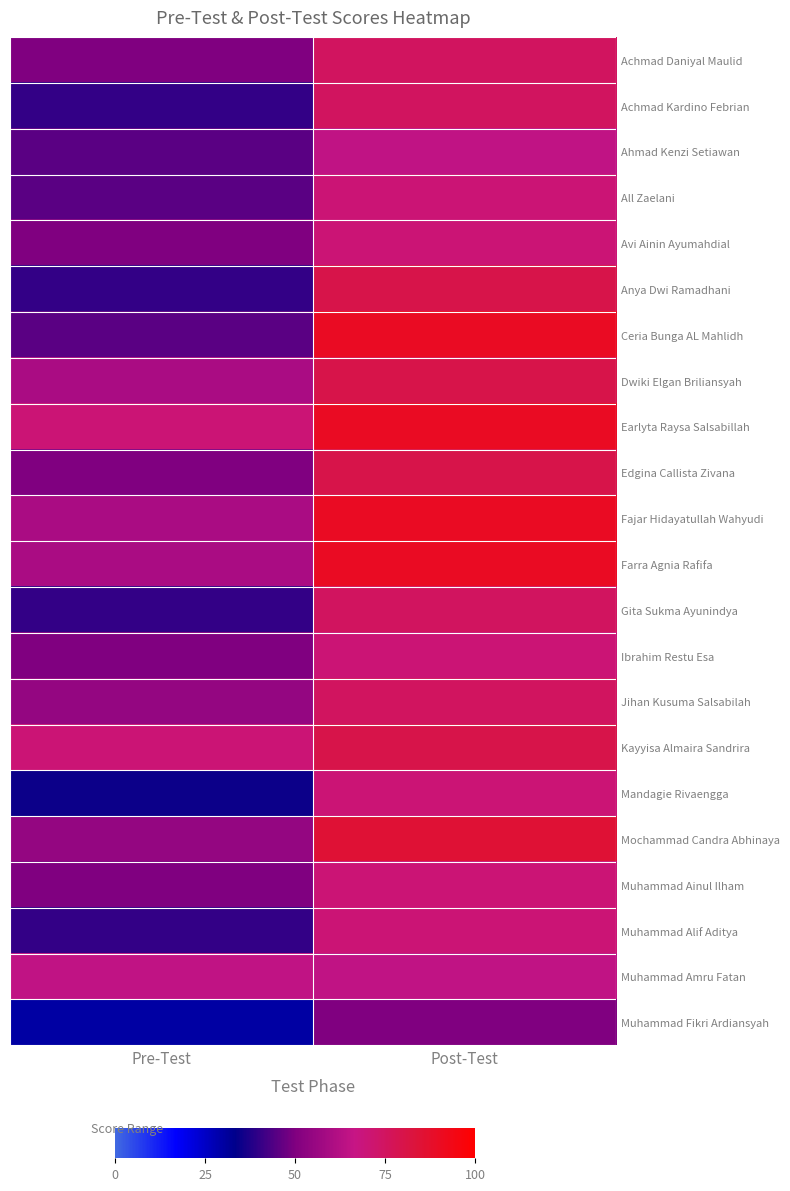

Which series has the widest spread of values?

Ceria Bunga AL Mahlidh